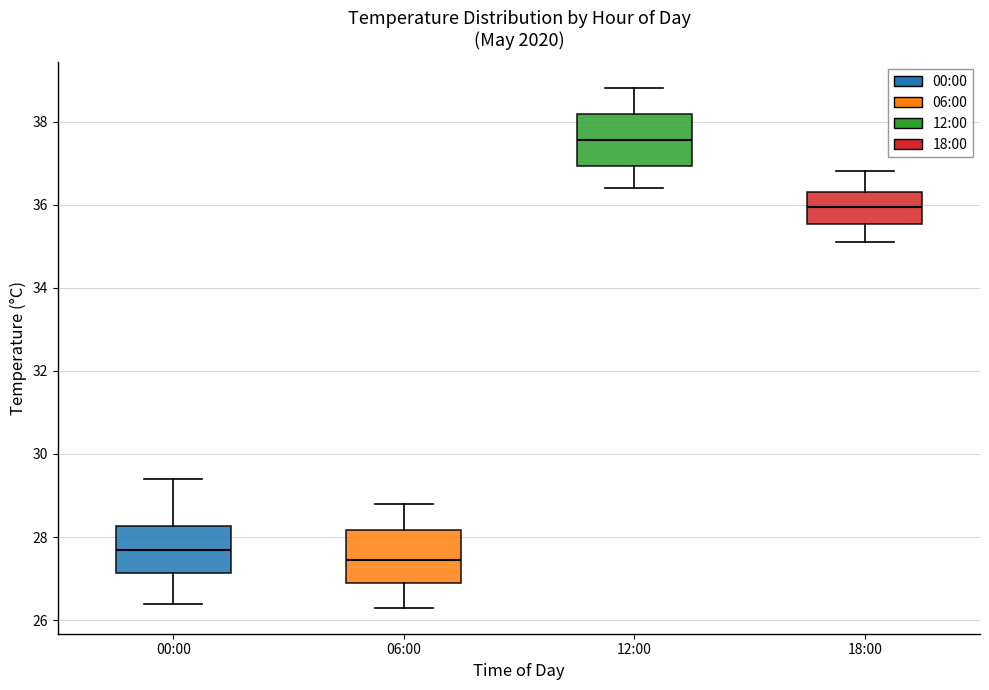

Reading left to right, transcribe this box plot: for each box, give where its median line is, the range the box spans, and where its two whiskers end, as read against the y-axis. The values are not printed on the chart, so give them approximately, as read against the axis.

00:00: median 27.8, box 27.2 to 28.2, whiskers 26.4 to 29.4
06:00: median 27.4, box 27.0 to 28.2, whiskers 26.4 to 28.8
12:00: median 37.6, box 37.0 to 38.2, whiskers 36.4 to 38.8
18:00: median 36.0, box 35.6 to 36.4, whiskers 35.2 to 36.8